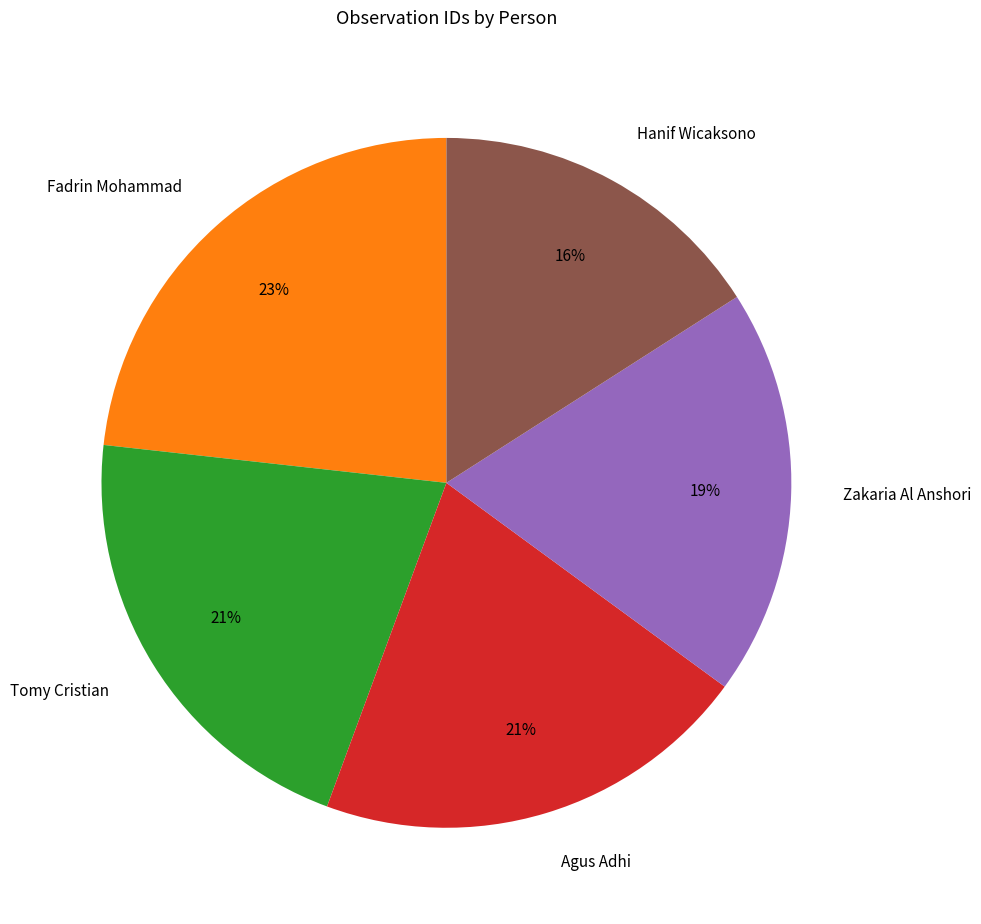

Is there a majority slice in this chart?

No